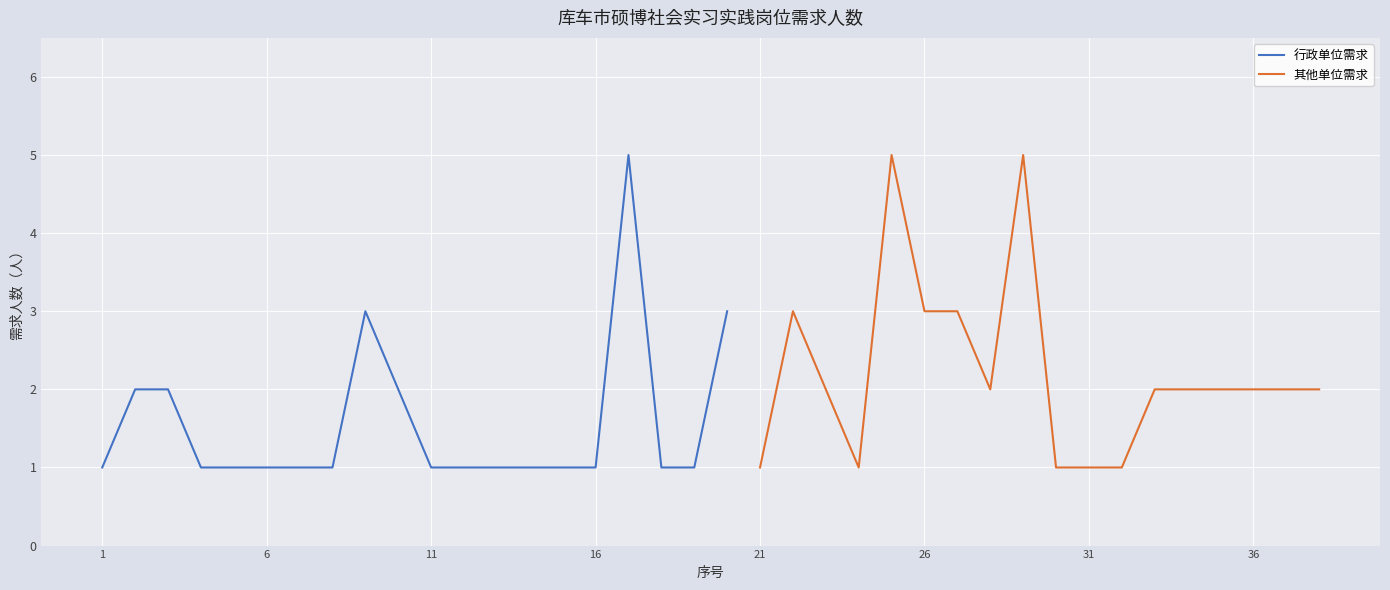

Which label corresponds to the largest value in the chart?

17